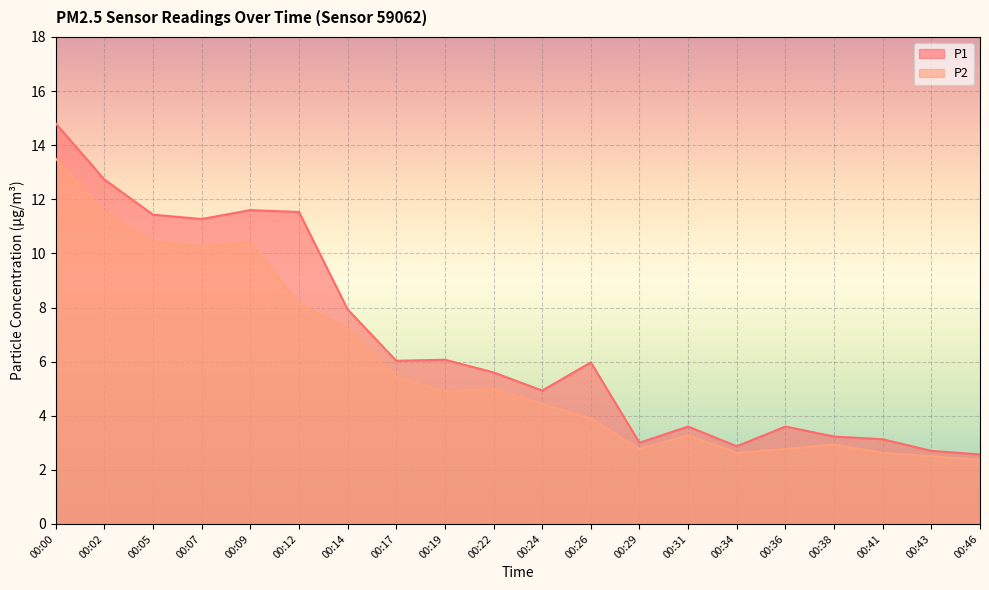

What is the average value of the P2 series?

5.9